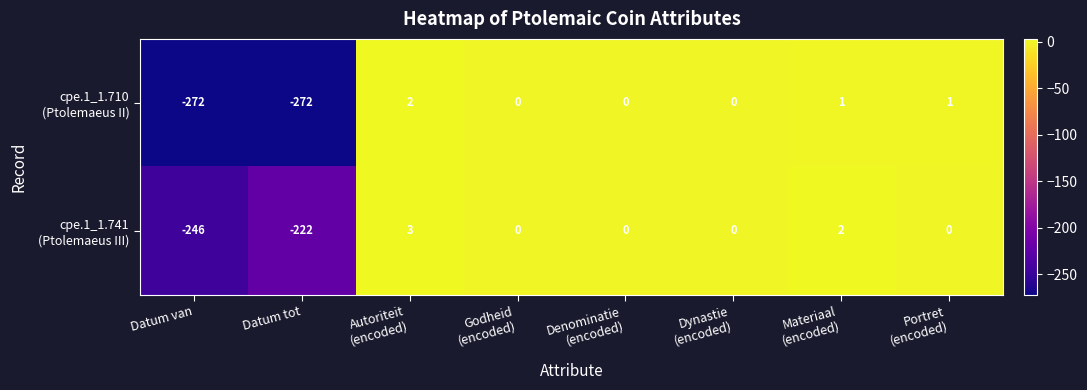

What is the difference between the highest and lowest values at Datum tot?

50